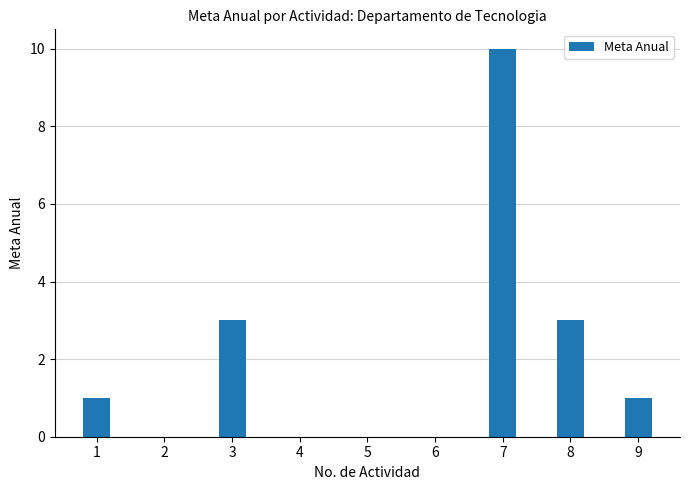

The value at 5 is 0. True or false?

True